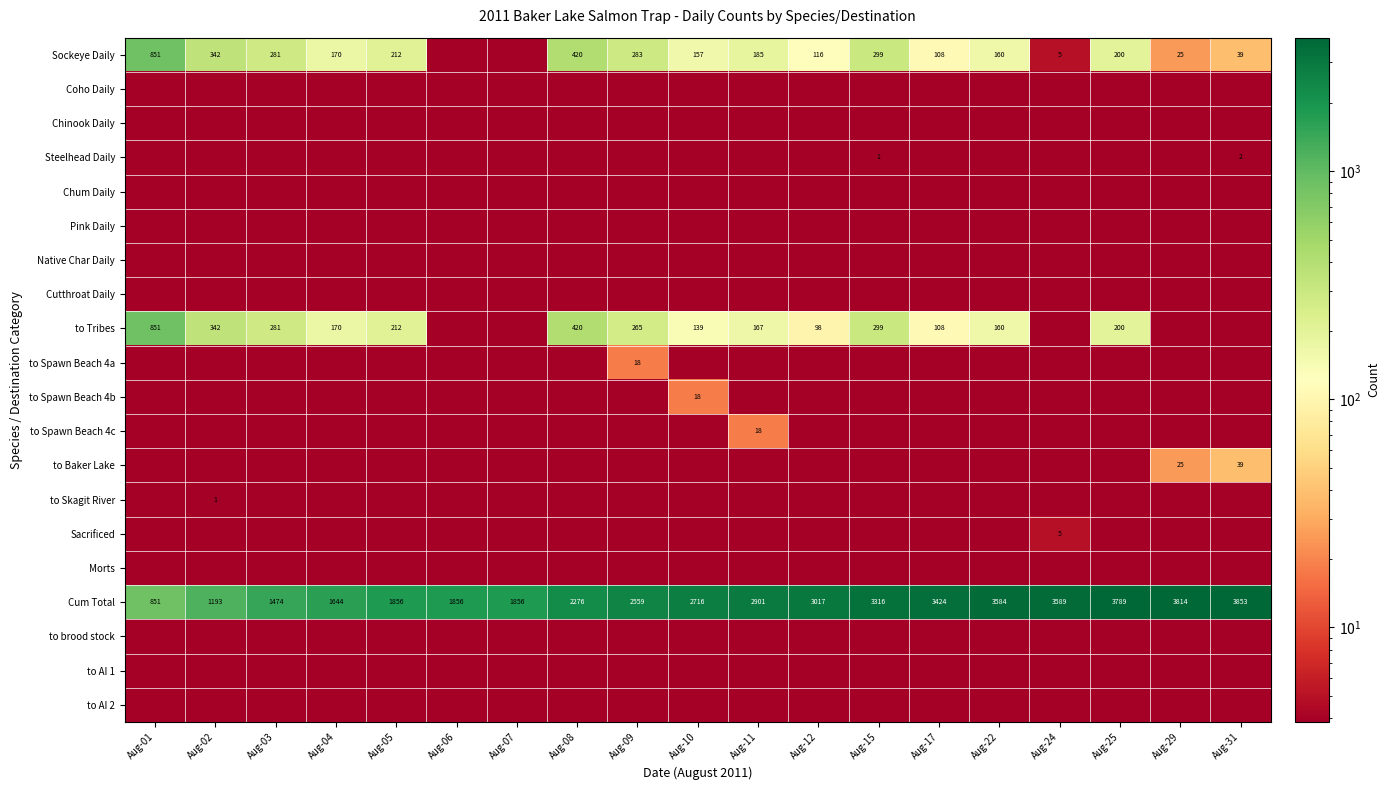

True or false: to Tribes has a value of 265.0 at Aug-09.

True